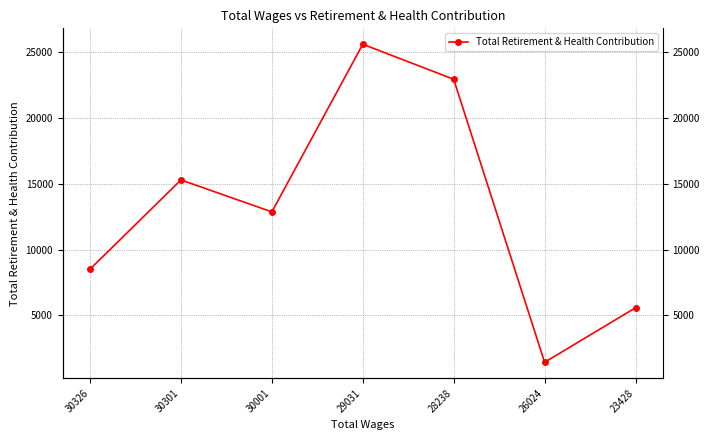

Which label corresponds to the smallest value in the chart?

26024